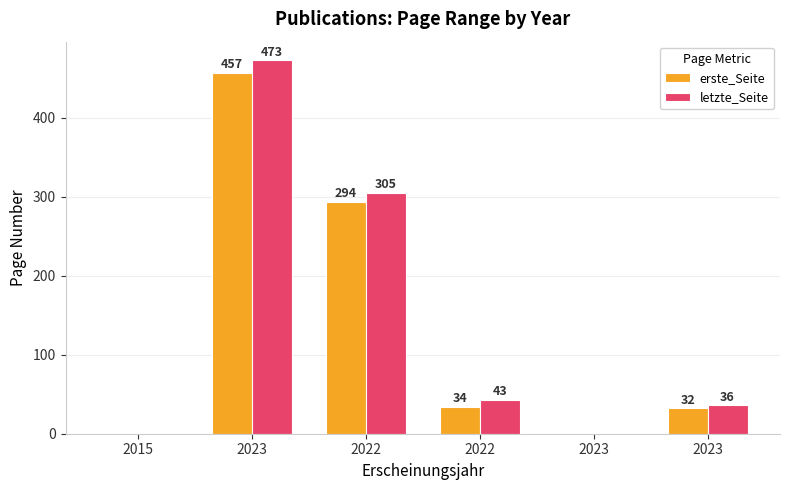

What is the greatest value displayed?

473